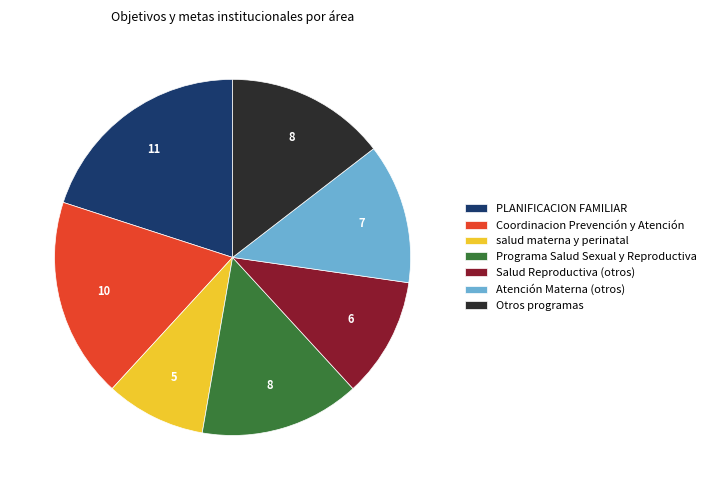

The PLANIFICACION FAMILIAR slice represents 35% of the pie. True or false?

False